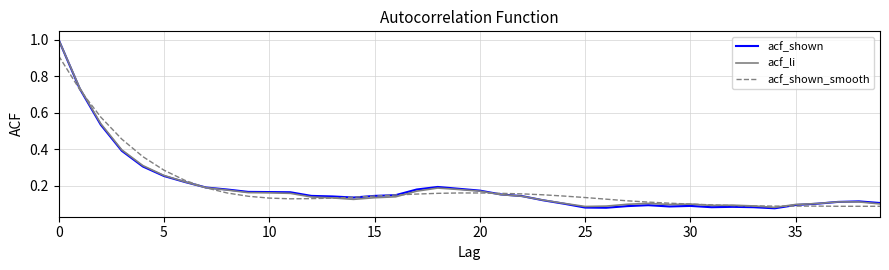

What is the maximum value shown in the chart?

1.0